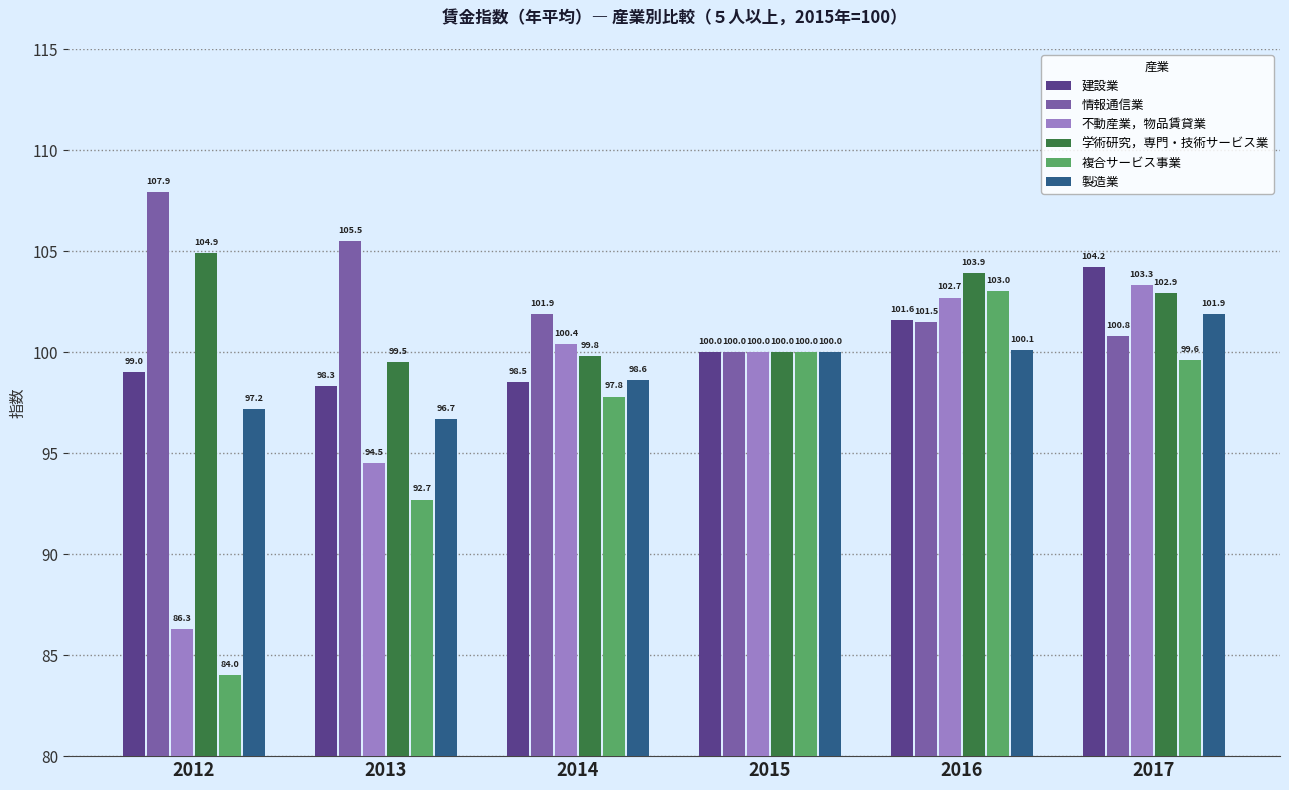

The 情報通信業 series shows 142.3 at 2015. True or false?

False